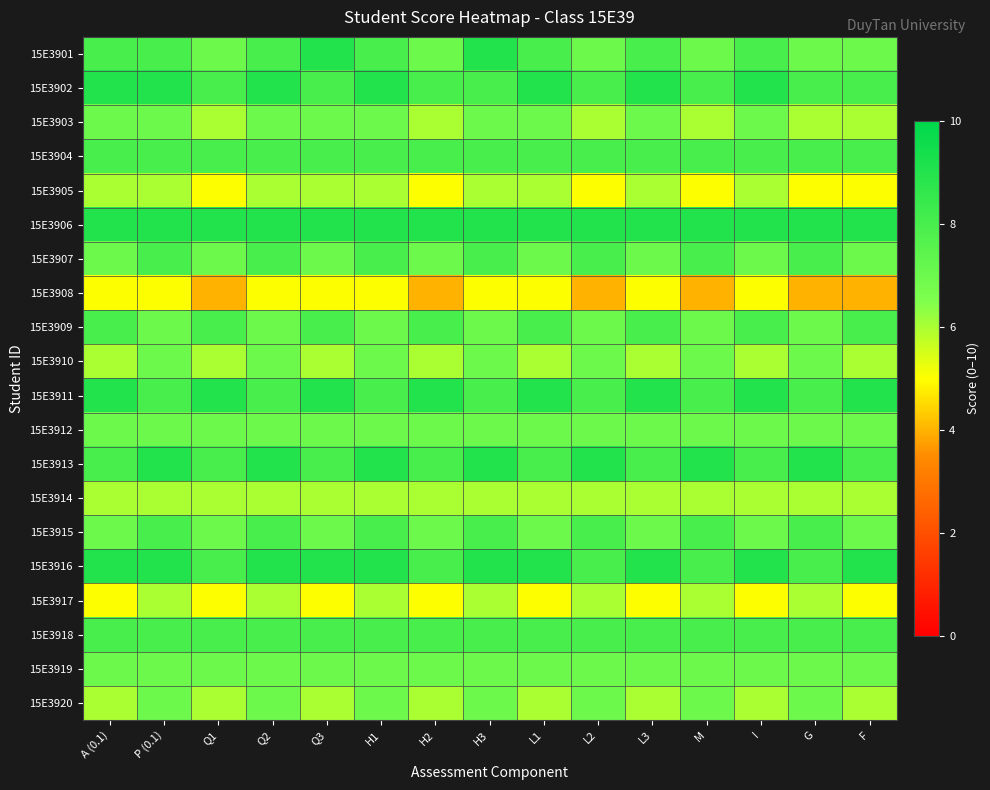

Which has a higher value, H2 or L3?

L3